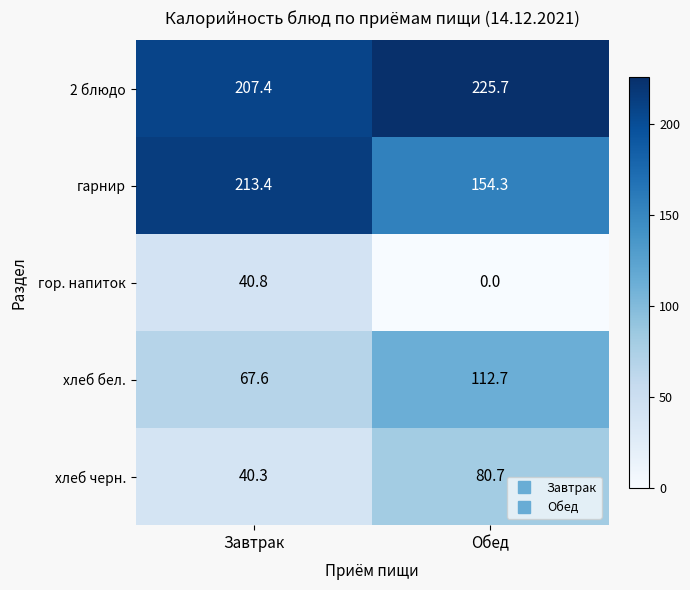

Reading left to right, list all the values displayed in this chart.

2 блюдо: 207.4	225.7
гарнир: 213.4	154.3
гор. напиток: 40.8	0.0
хлеб бел.: 67.6	112.7
хлеб черн.: 40.3	80.7